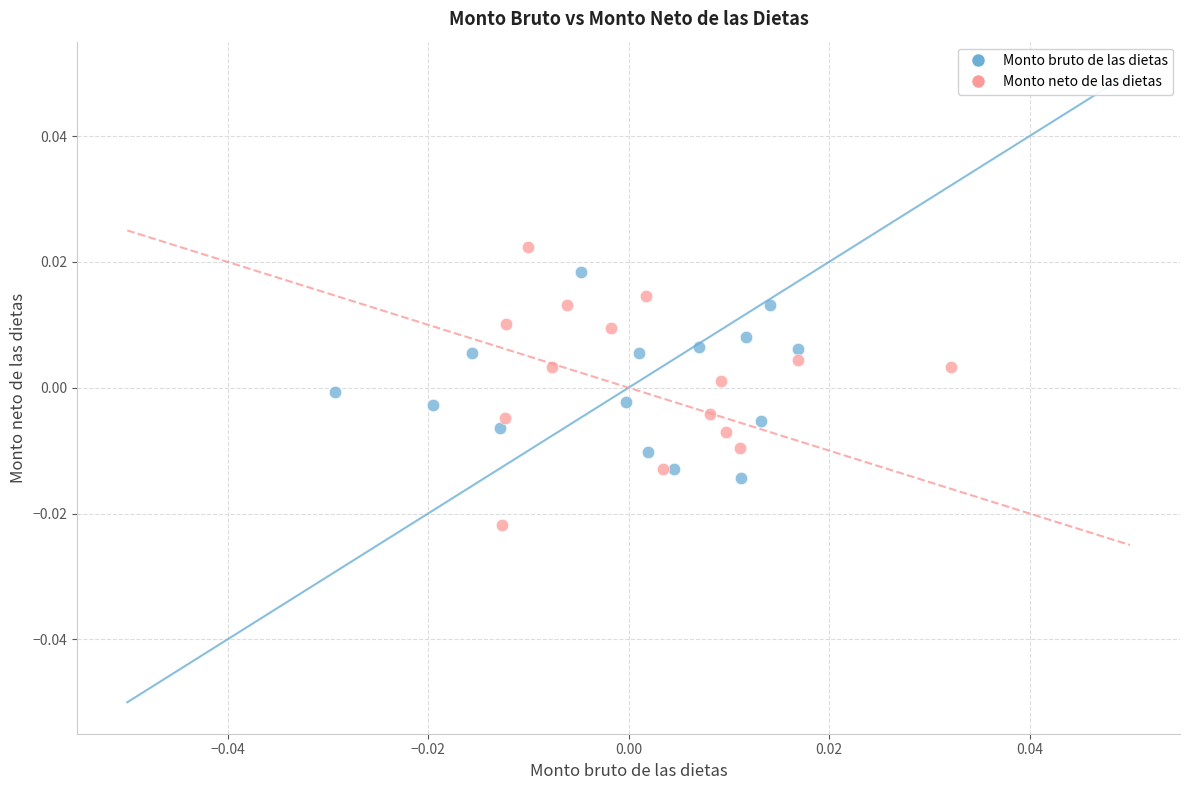

Which series has the widest spread of Y values?

Monto neto de las dietas